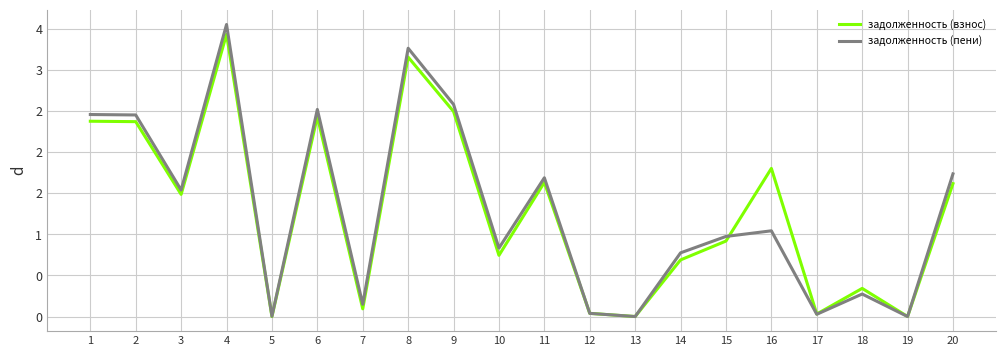

Does the chart have visible grid lines?

Yes